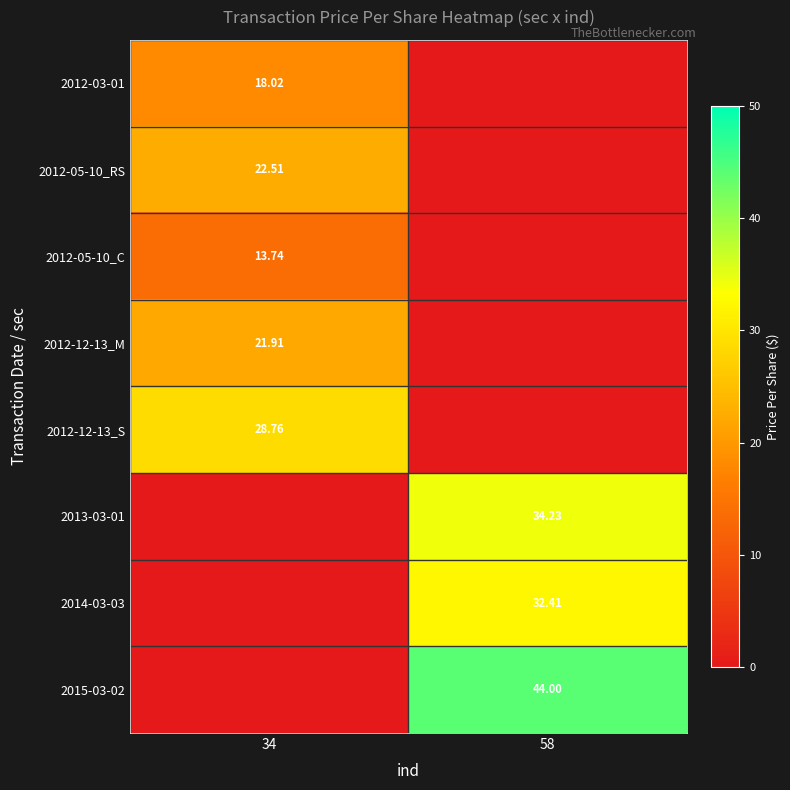

Is the value of 2012-05-10_C at 34 greater than the value of 2012-12-13_M at 34?

No